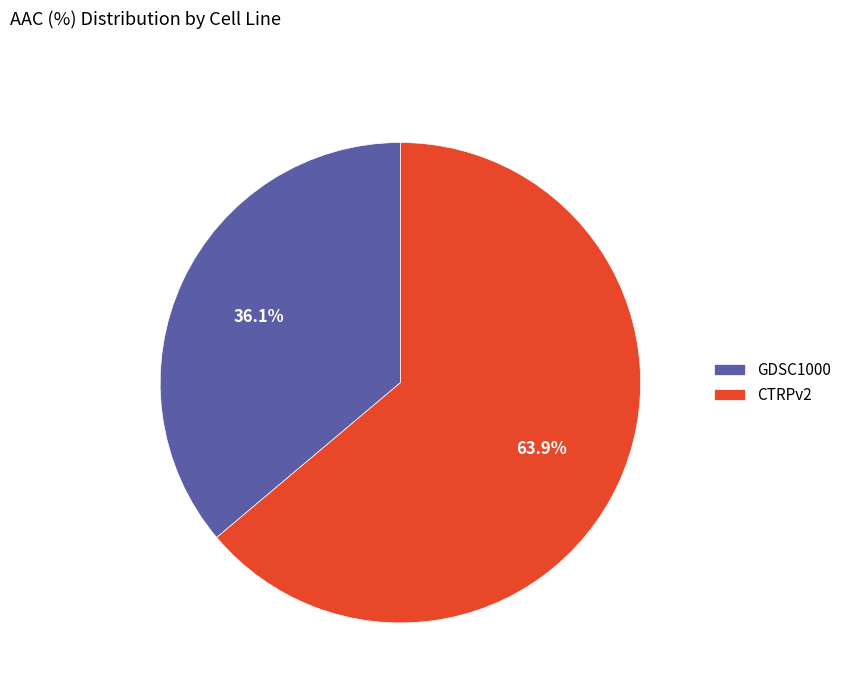

Rank the categories by value from highest to lowest.

CTRPv2, GDSC1000